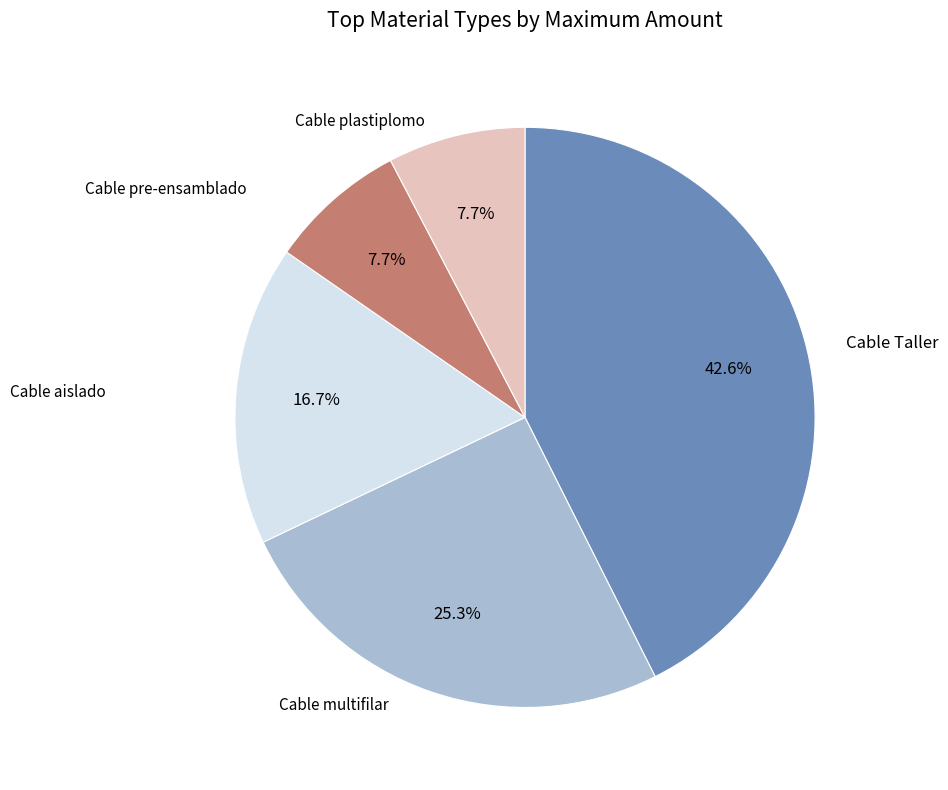

Is there a majority slice in this chart?

No